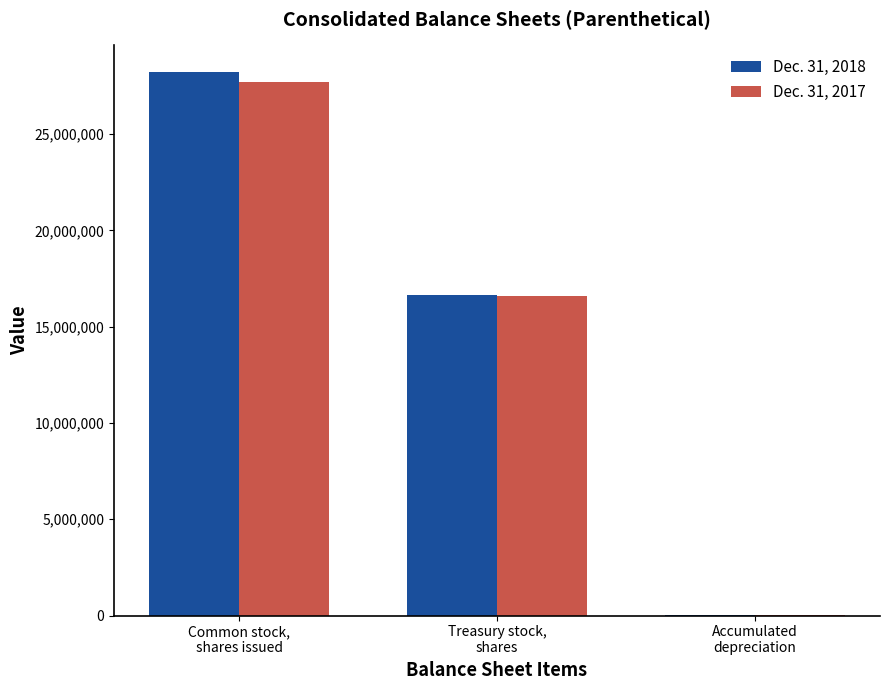

What is the greatest value displayed?

28201541